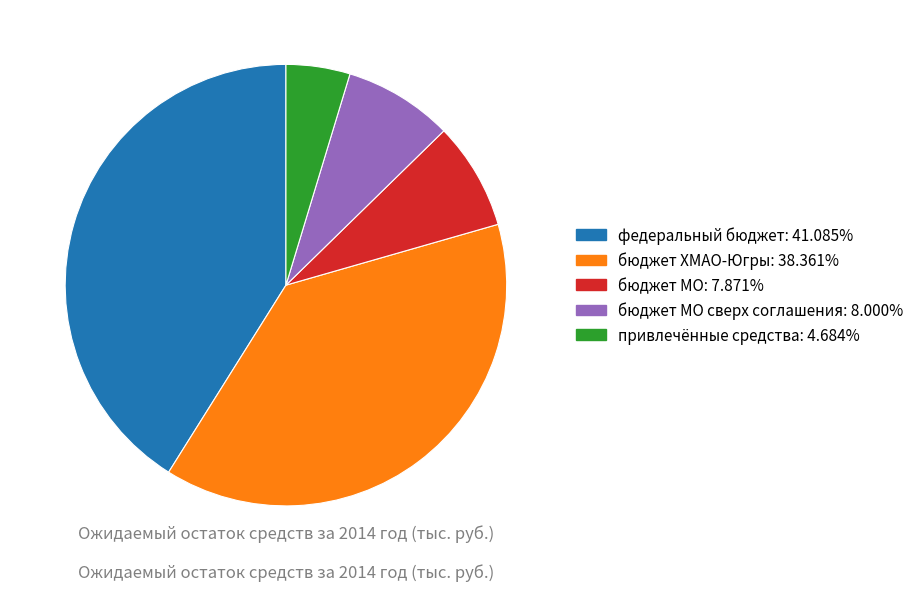

Is there a majority slice in this chart?

No